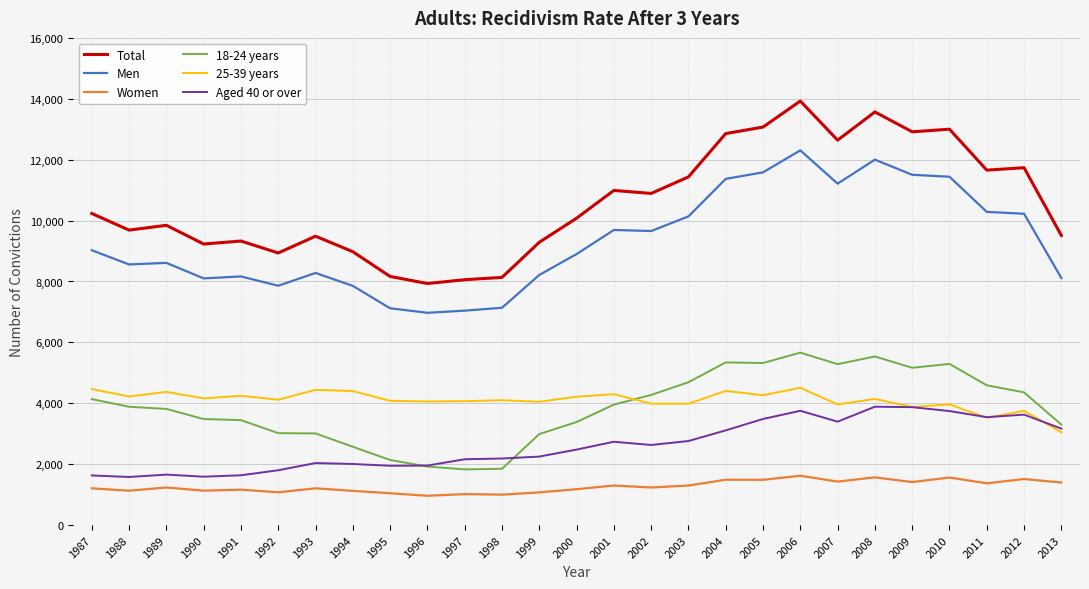

Rank the series by their maximum value, from lowest to highest.

Women, Aged 40 or over, 25-39 years, 18-24 years, Men, Total